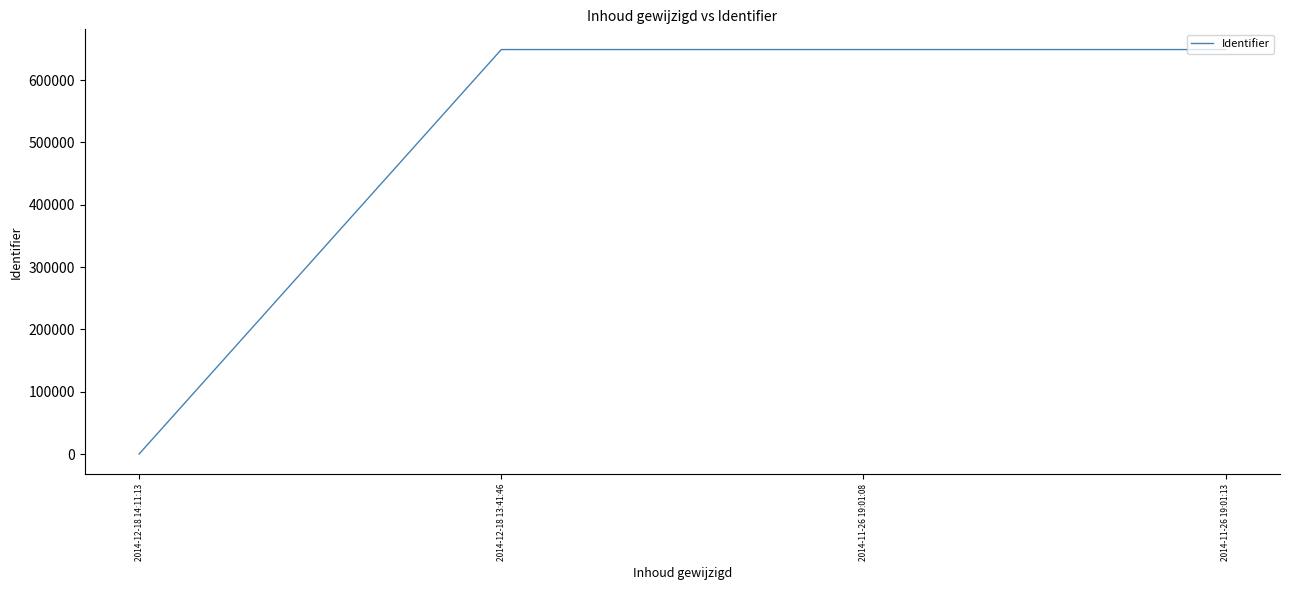

How many lines are shown in the chart?

1